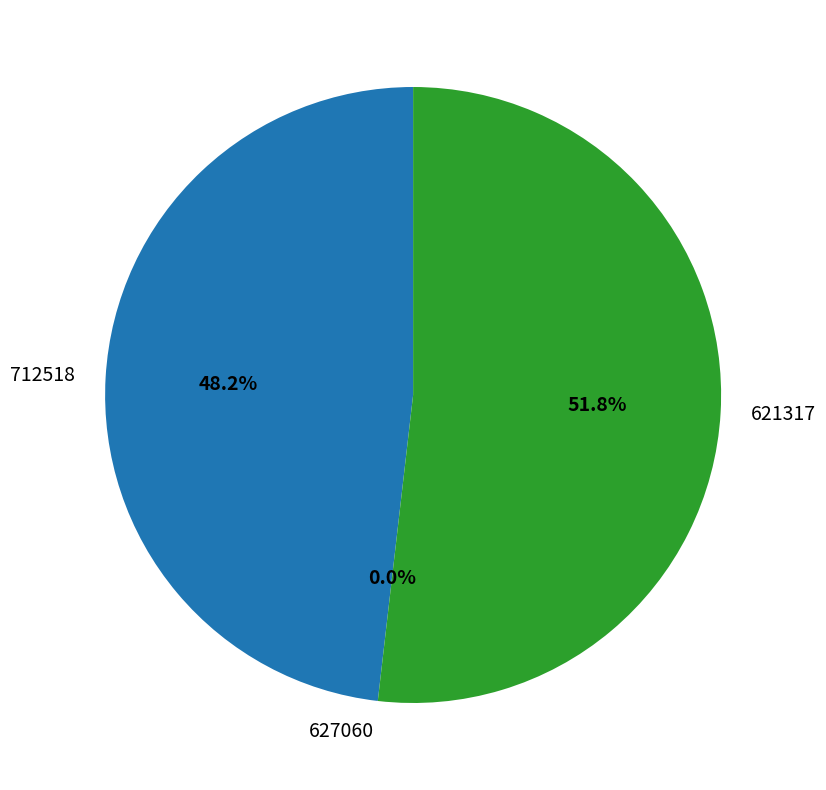

To the nearest percent, what is the average slice percentage?

33%